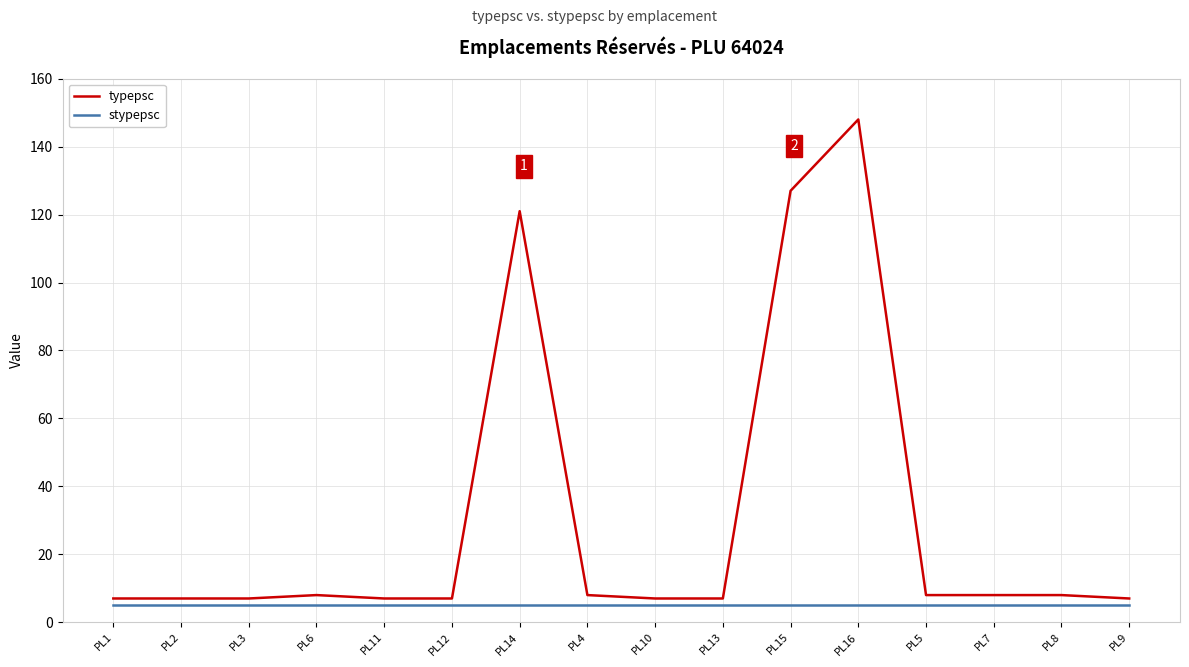

True or false: stypepsc and typepsc cross at least once.

False